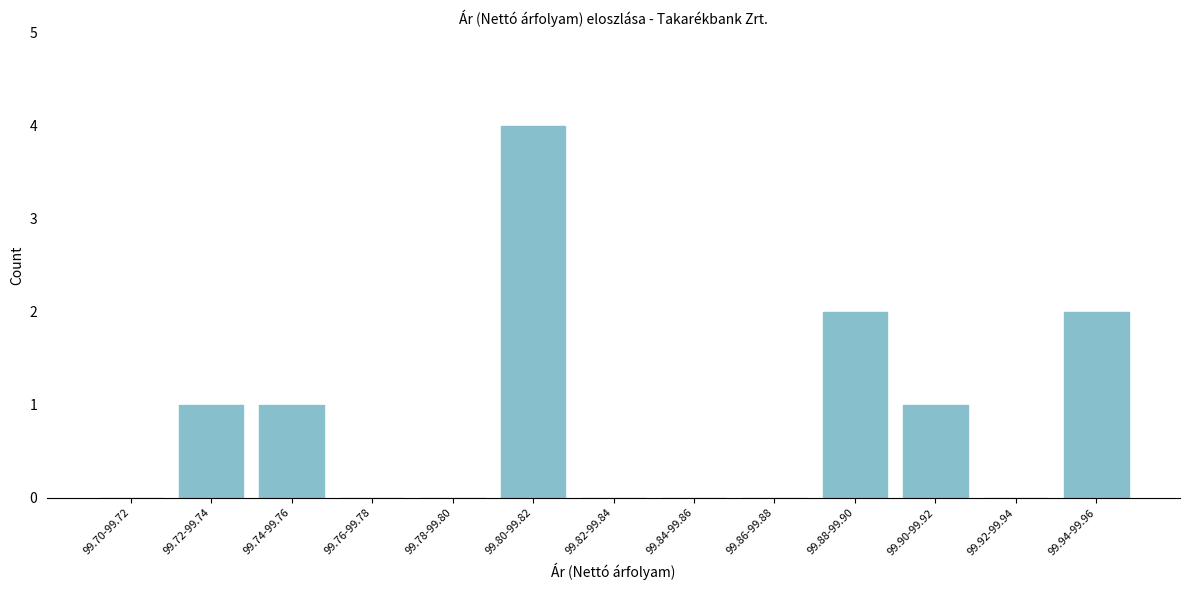

Reading left to right, what are all the values shown in this chart?

99.70-99.72=0	99.72-99.74=1	99.74-99.76=1	99.76-99.78=0	99.78-99.80=0	99.80-99.82=4	99.82-99.84=0	99.84-99.86=0	99.86-99.88=0	99.88-99.90=2	99.90-99.92=1	99.92-99.94=0	99.94-99.96=2